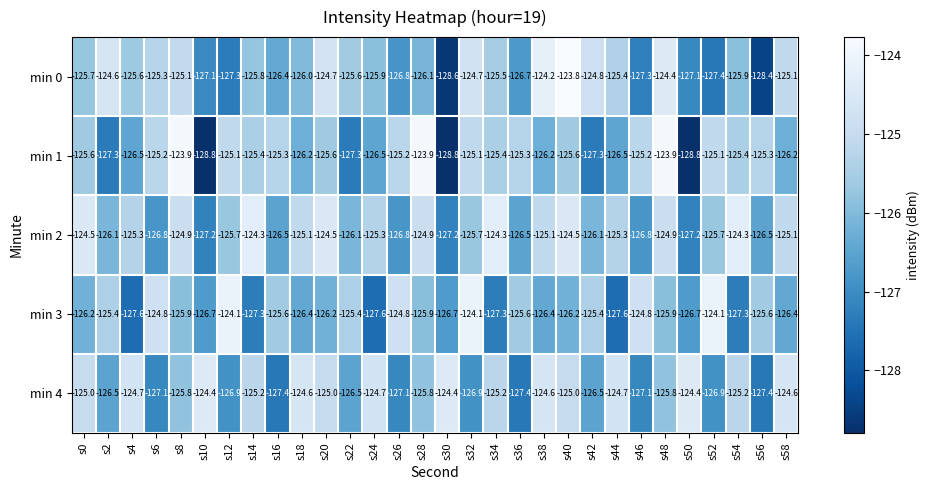

At s38, list the series in order from largest to smallest.

min 0, min 4, min 2, min 1, min 3